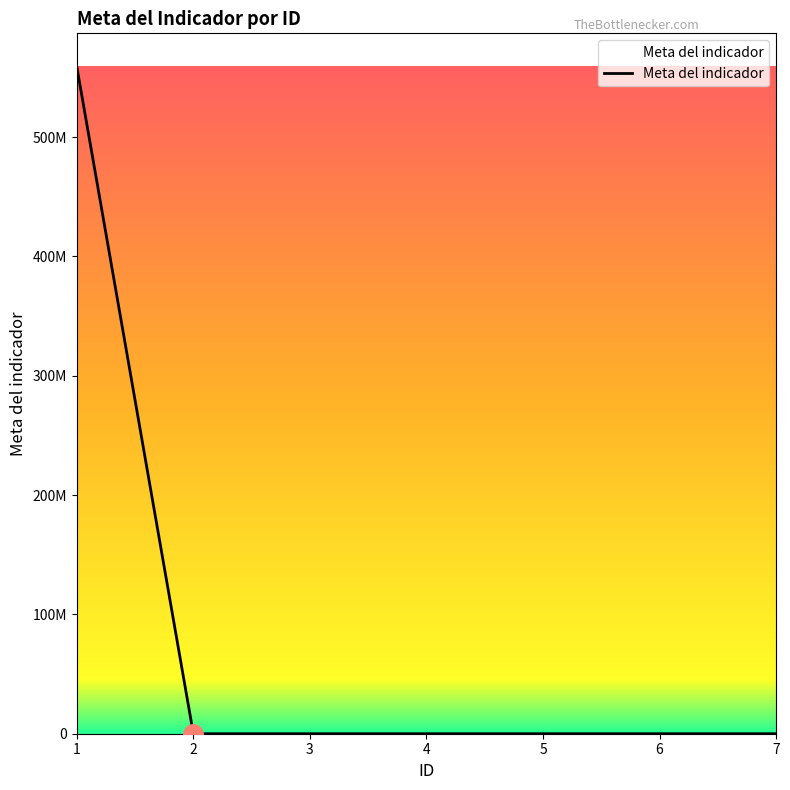

Does the chart have visible grid lines?

No